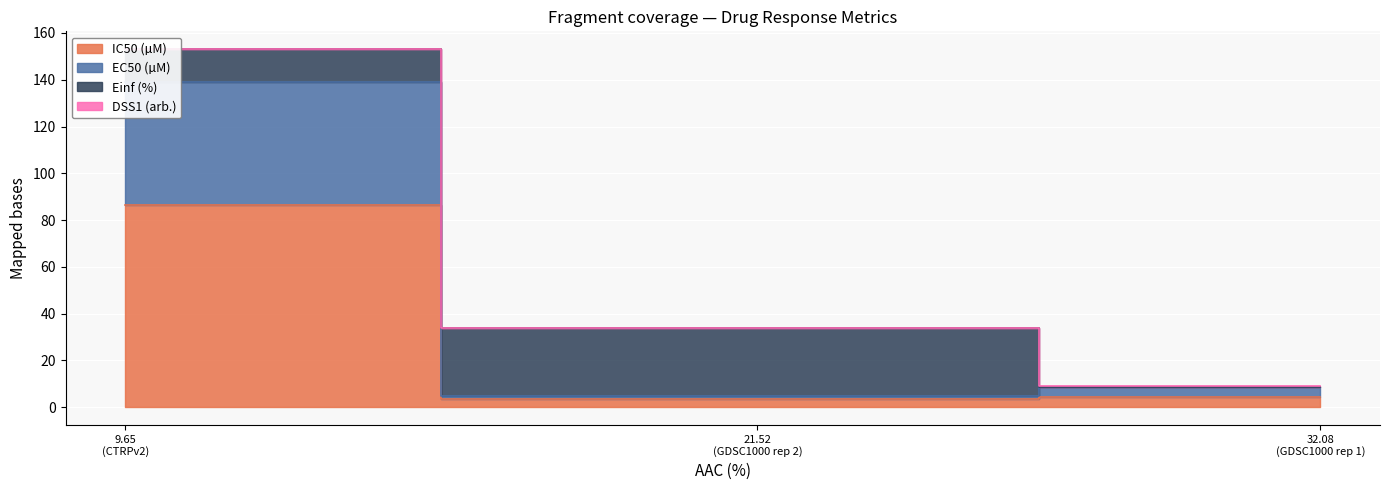

Rank the categories by Einf (%) value from lowest to highest.

GDSC1000 rep 1, CTRPv2, GDSC1000 rep 2